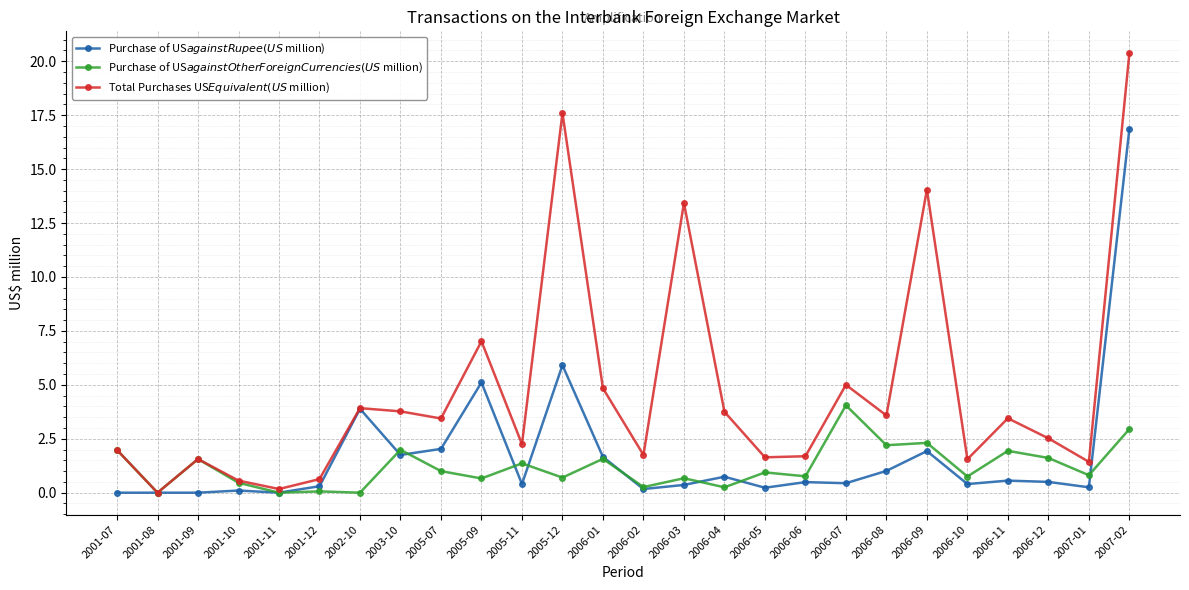

What is the approximate value of Purchase of US$ against Rupee (US$ million) at 2007-02?

16.9